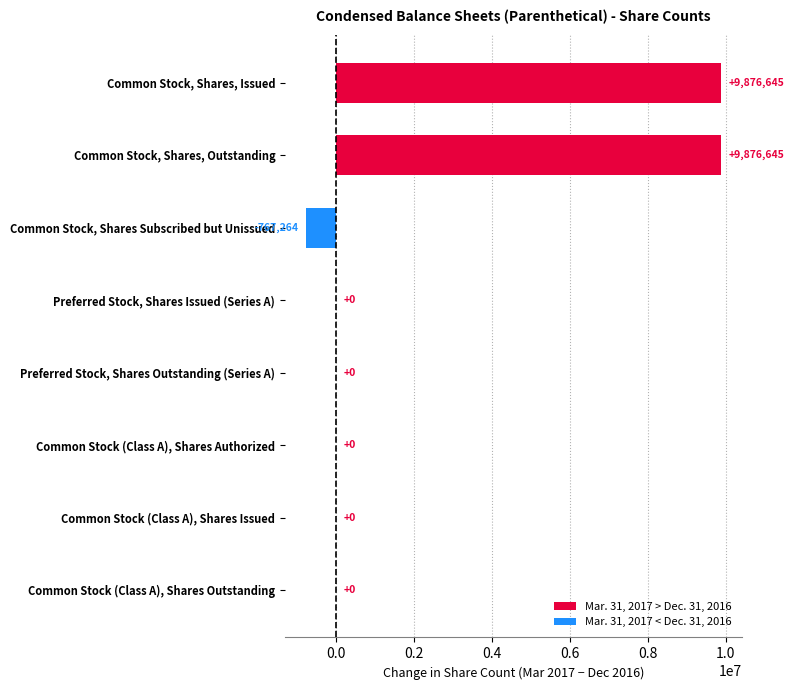

What is the maximum value shown in the chart?

9876645